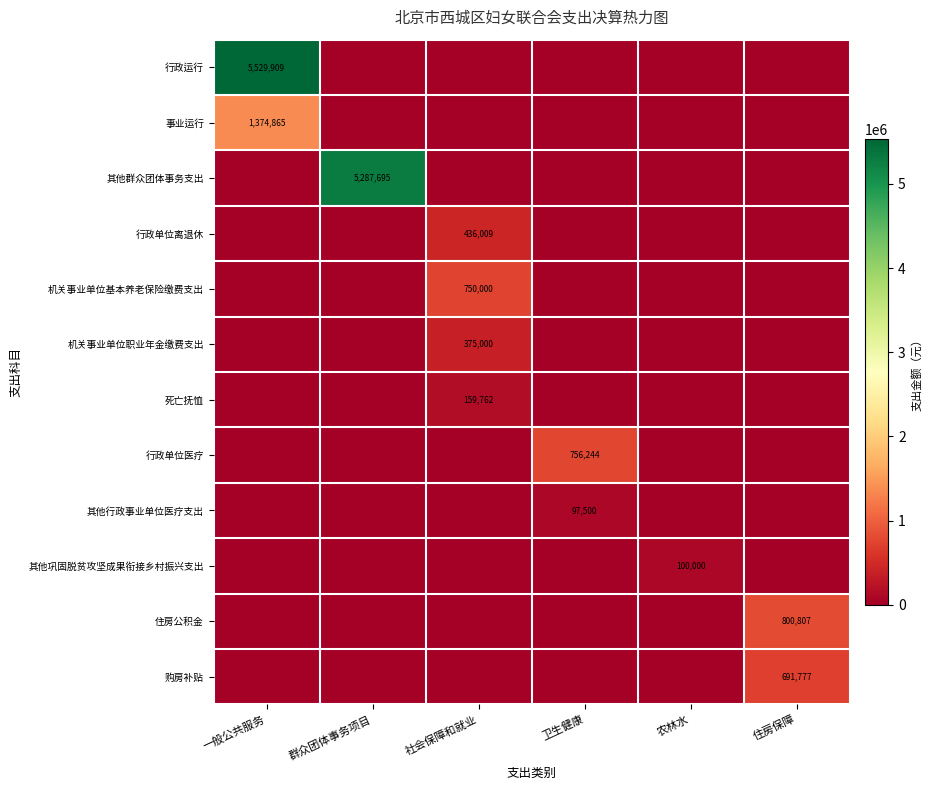

True or false: 机关事业单位基本养老保险缴费支出 has a value of 750000 at 社会保障和就业.

True